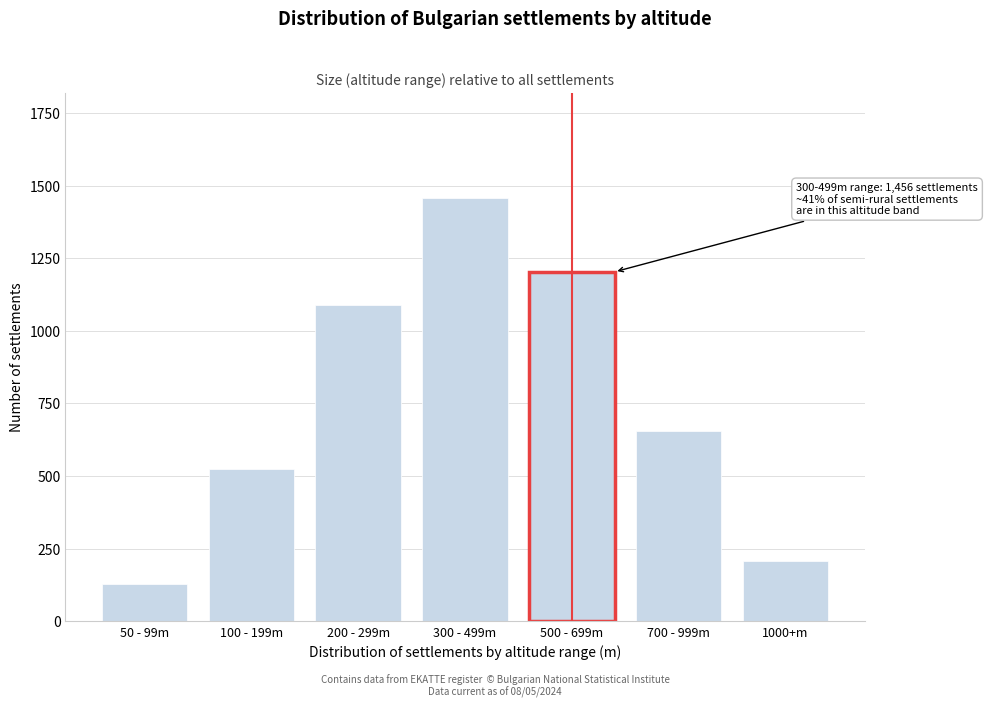

Reading left to right, extract all data points from this chart.

127	523	1089	1456	1203	654	207